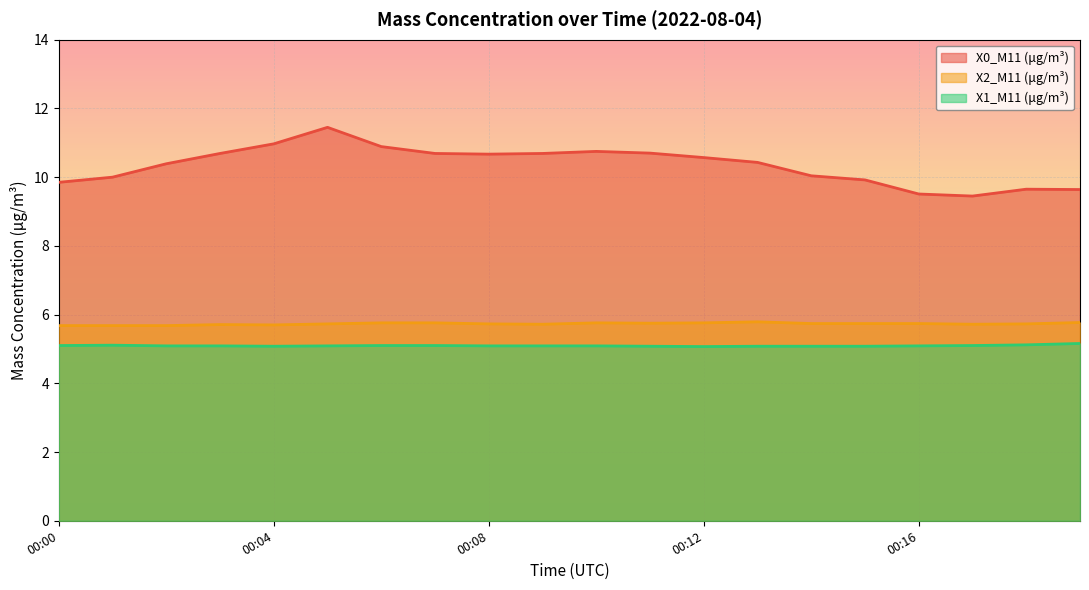

True or false: X1_M11 (μg/m³) and X0_M11 (μg/m³) intersect in this chart.

False